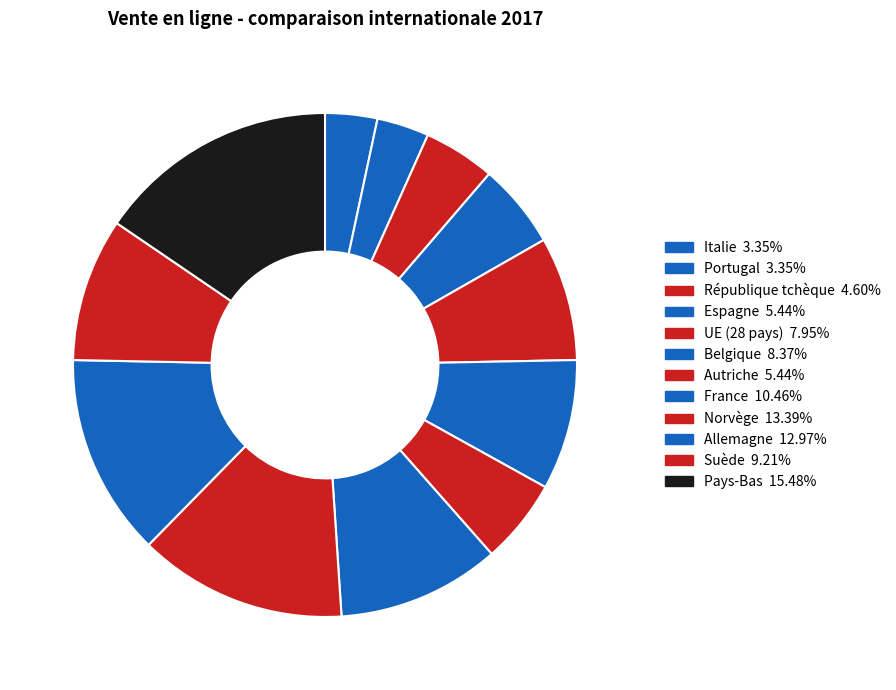

To the nearest percent, what percentage of the pie is Espagne?

5%